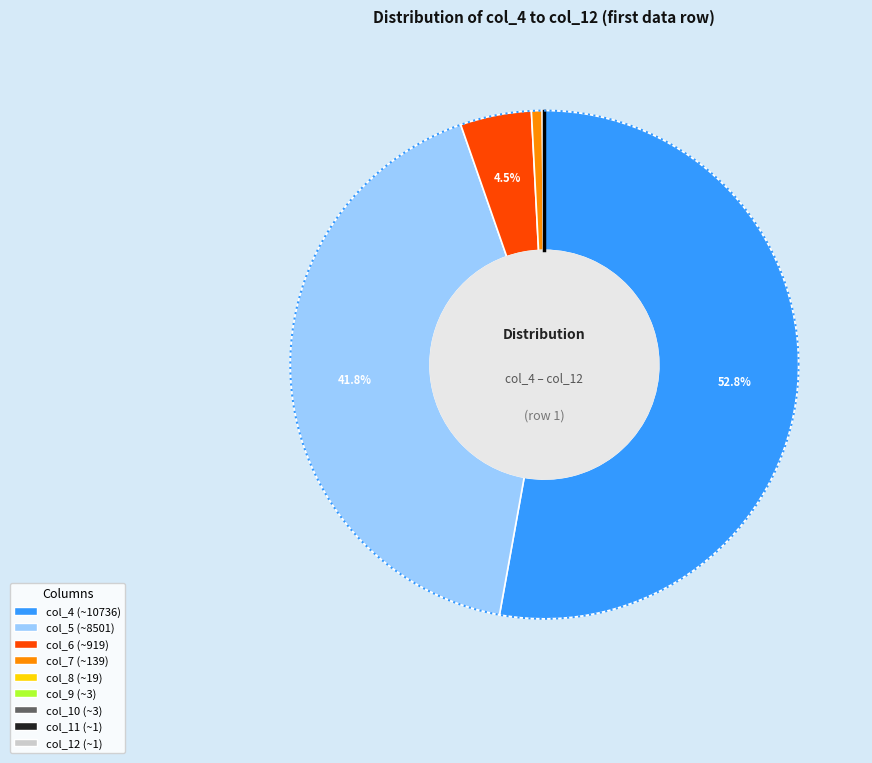

How much of the chart is everything except col_5?

58.2%